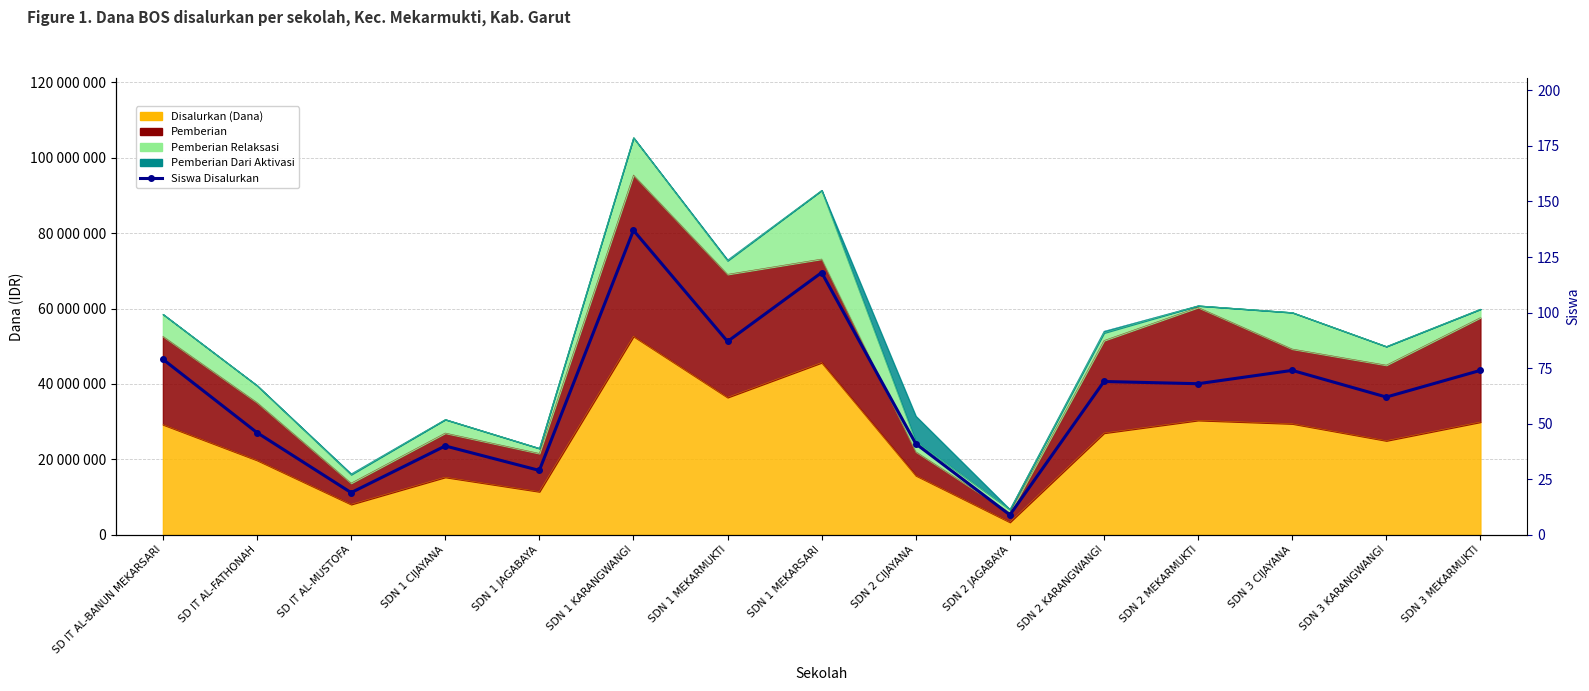

At which category does the chart reach its peak across all series?

SDN 1 KARANGWANGI